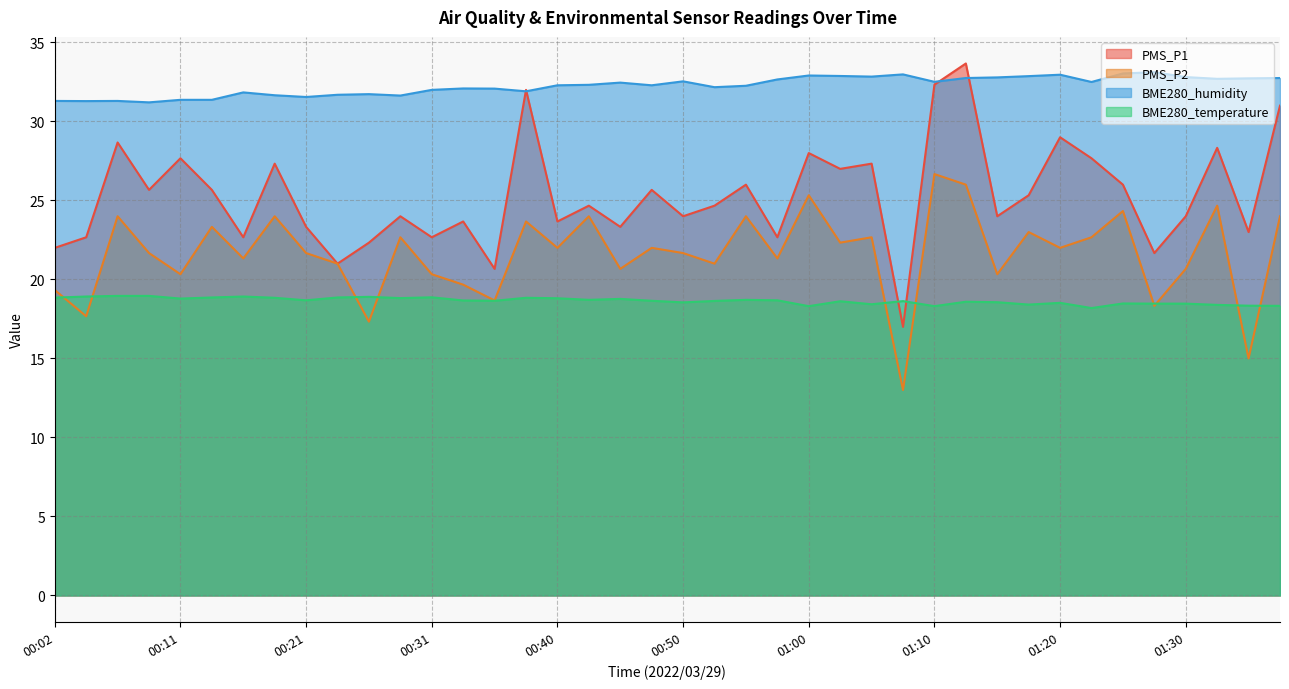

Does the chart have visible grid lines?

Yes